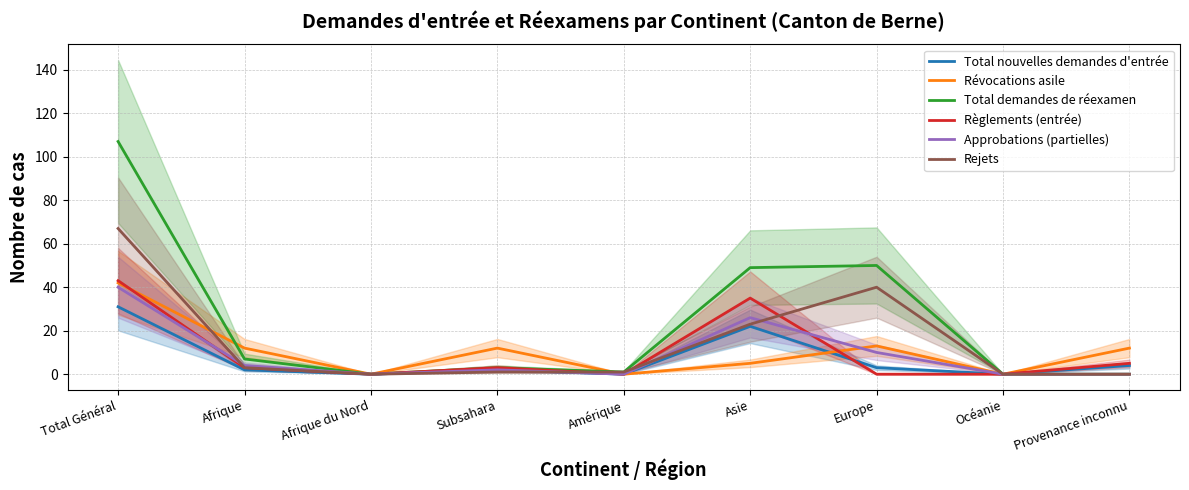

What is the maximum value for Rejets?

67